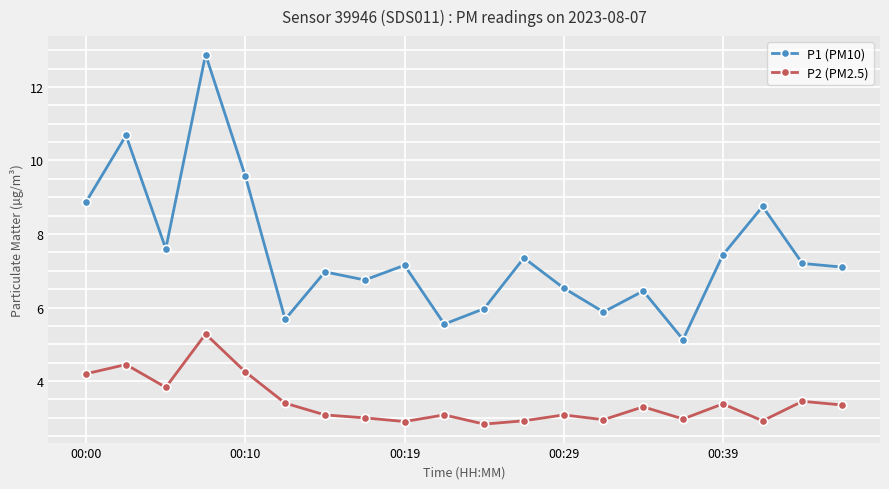

What is the smallest value displayed?

2.8